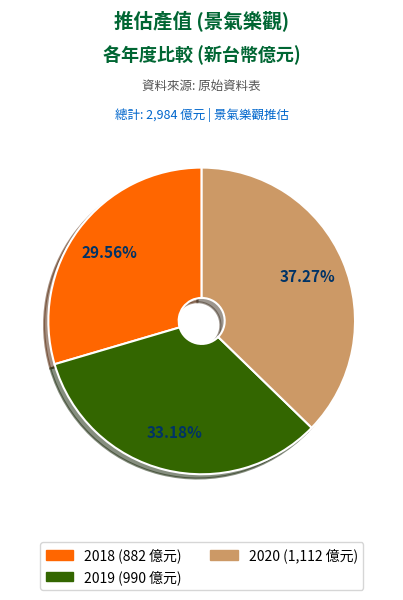

True or false: 2018 accounts for 18% of the total.

False